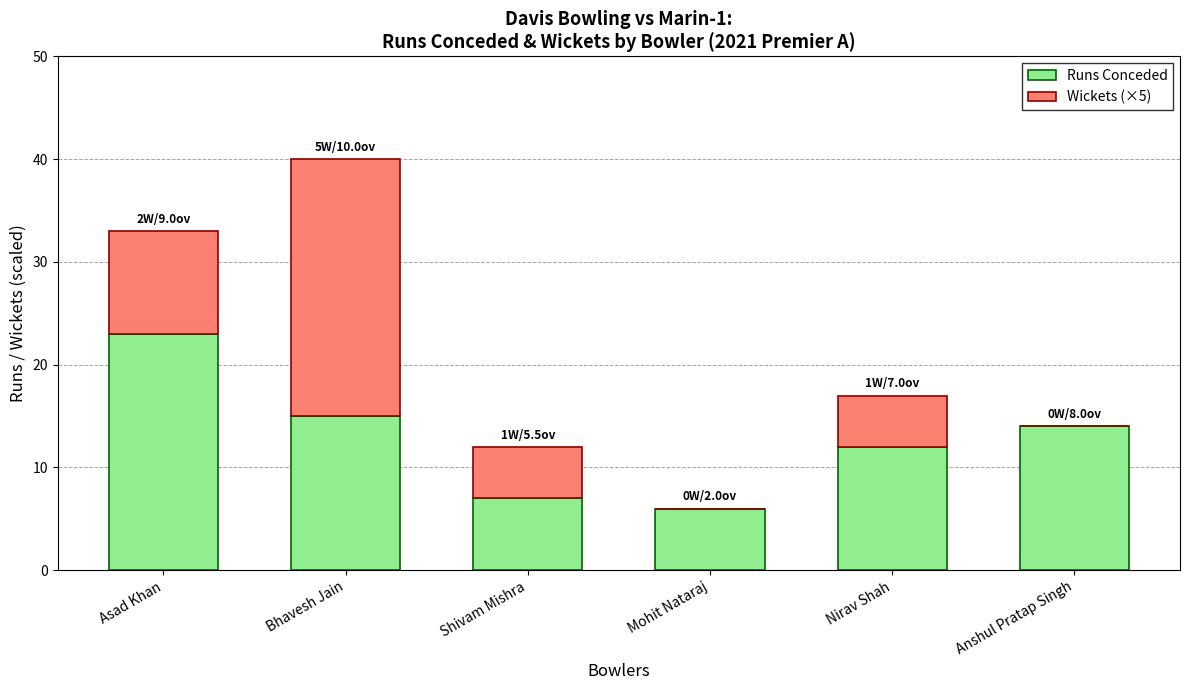

What is the highest value of the Runs Conceded series?

23